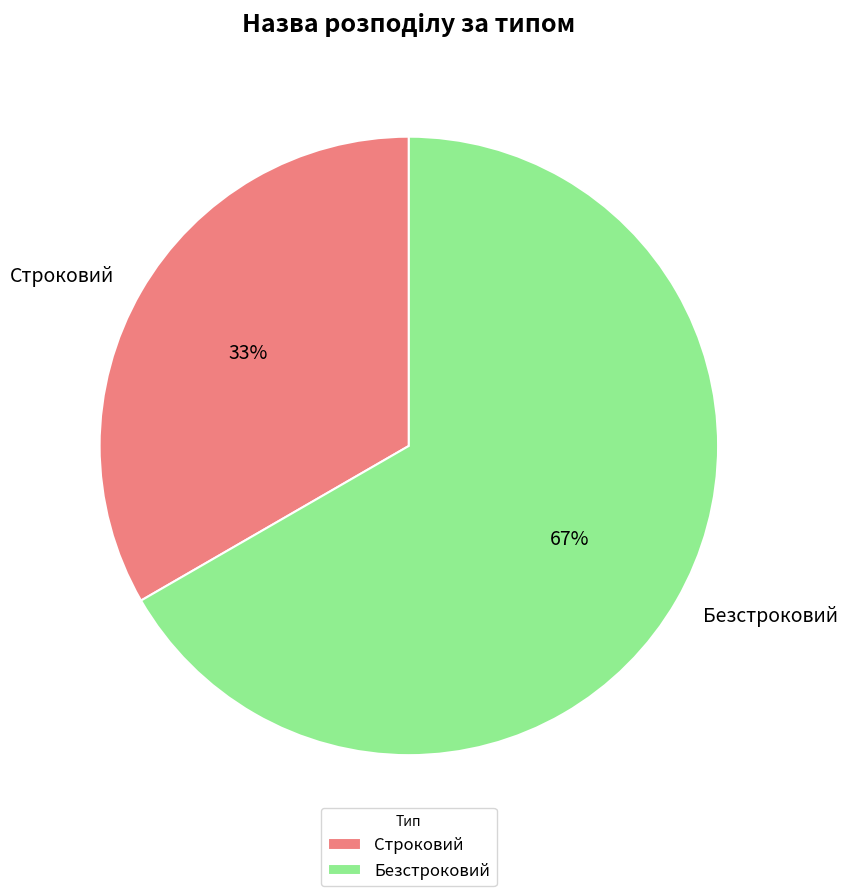

Do Строковий and Безстроковий together represent more than half of the pie?

Yes